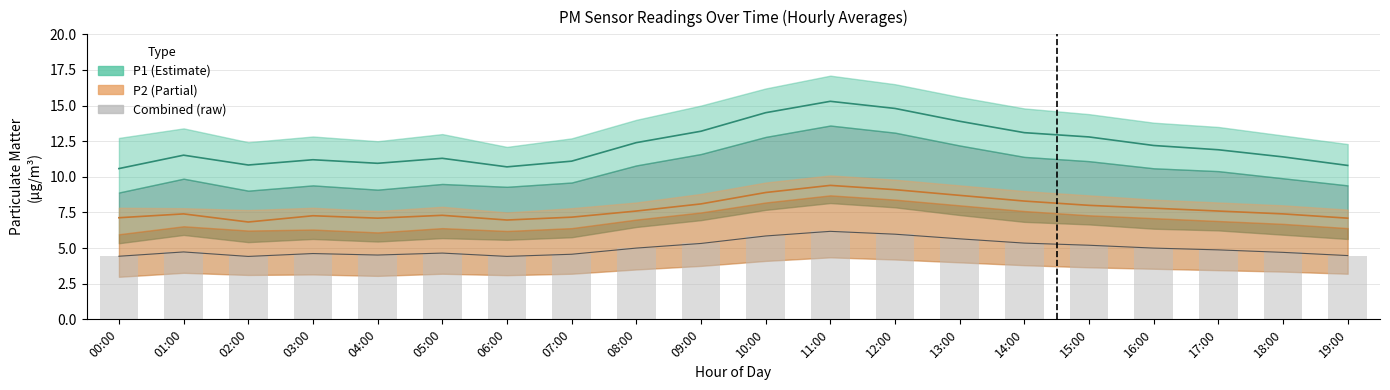

What is the label of the 8th bar from the right?

12:00